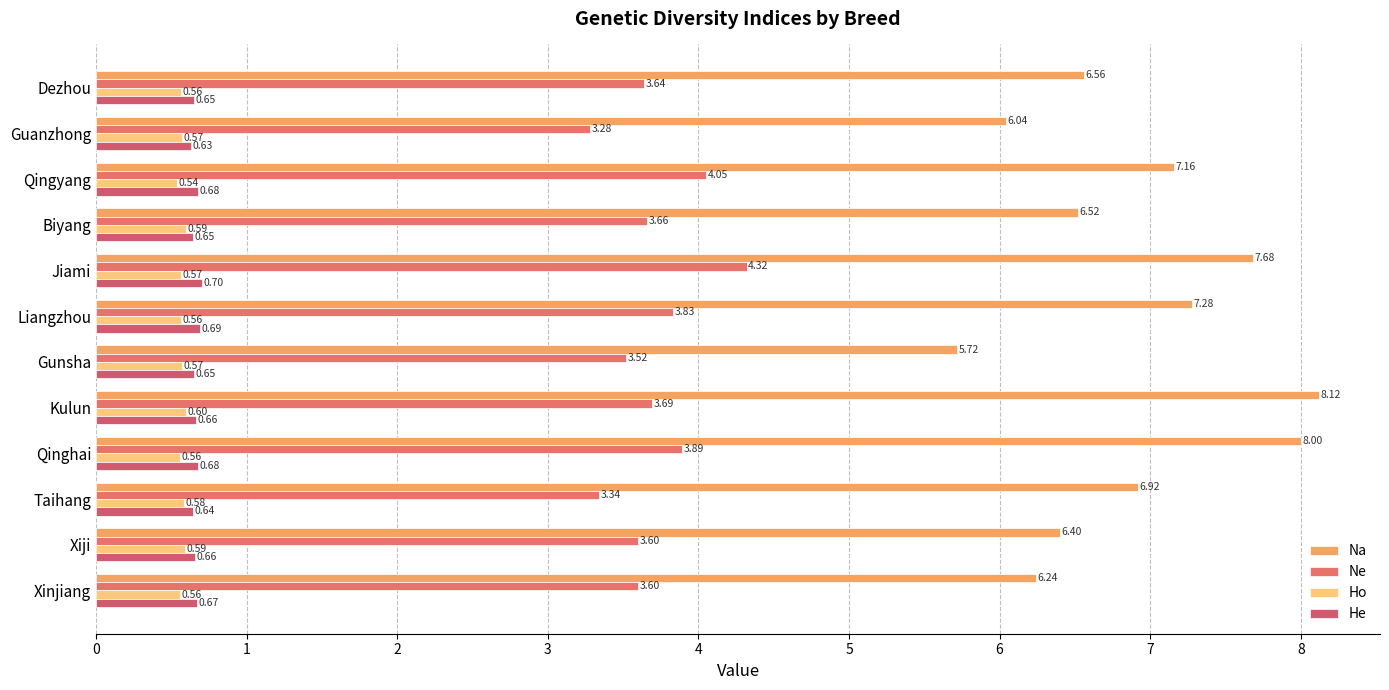

Count the number of categories in the chart.

12